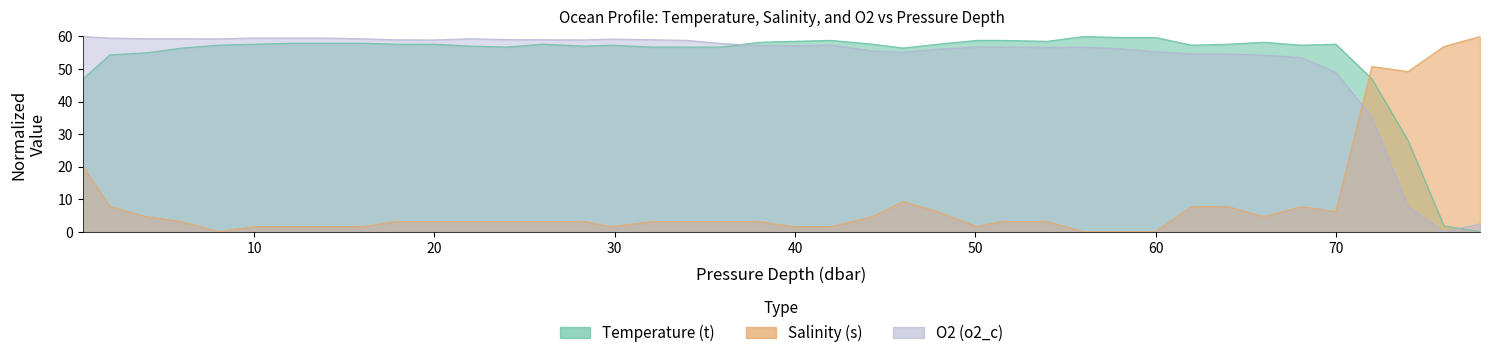

At 50.1, list the series in order from smallest to largest.

Salinity (s), O2 (o2_c), Temperature (t)